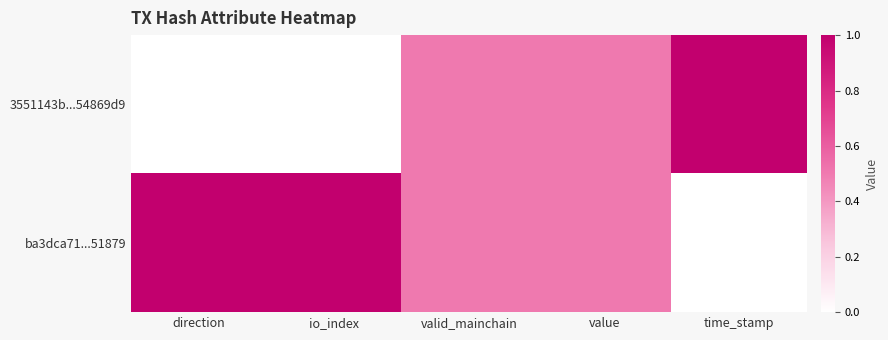

What is the greatest value displayed?

1.0